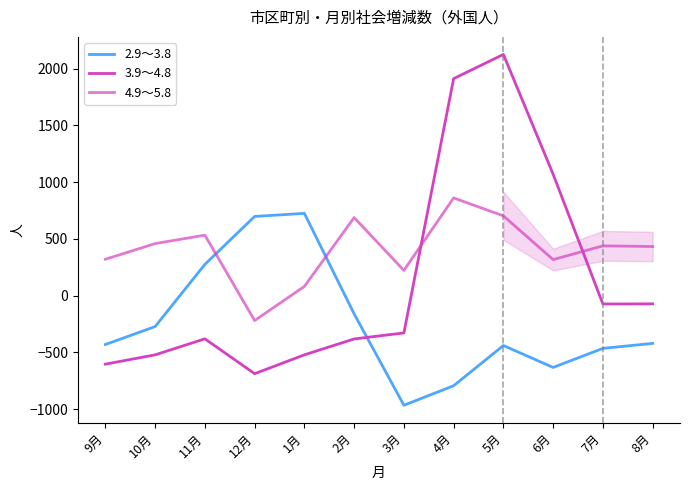

Reading left to right, extract all data points from this chart.

2.9～3.8: 9月=-430	10月=-272	11月=276	12月=698	1月=725	2月=-160	3月=-965	4月=-793	5月=-439	6月=-632	7月=-464	8月=-420
3.9～4.8: 9月=-603	10月=-521	11月=-380	12月=-687	1月=-521	2月=-381	3月=-328	4月=1912	5月=2125	6月=1070	7月=-73	8月=-72
4.9～5.8: 9月=321	10月=459	11月=533	12月=-219	1月=82	2月=688	3月=223	4月=861	5月=703	6月=318	7月=439	8月=433